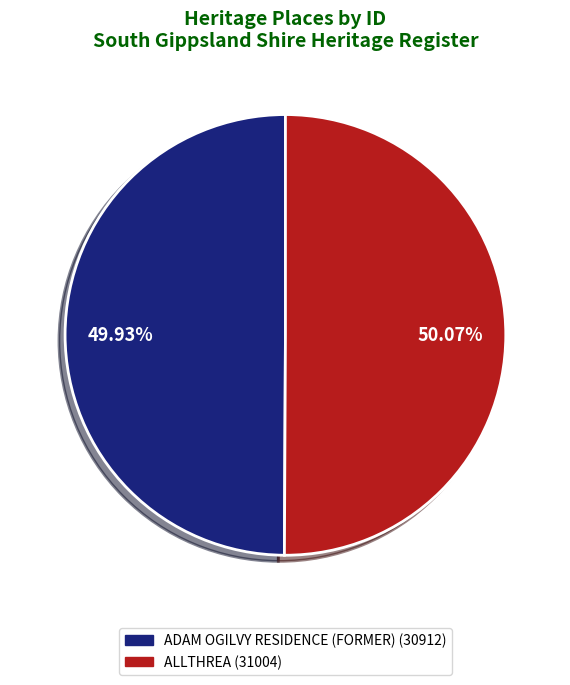

What percentage is NOT represented by ALLTHREA?

49.9%